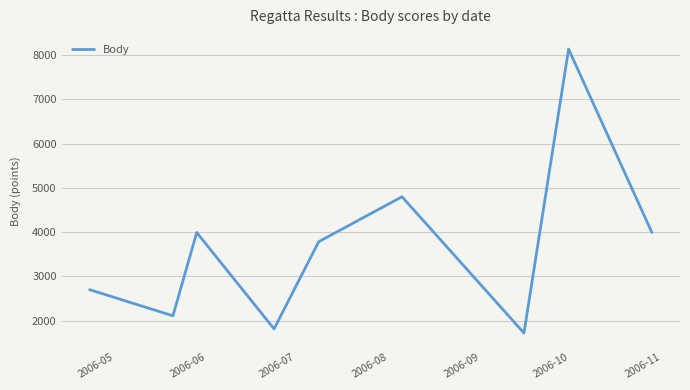

What is the smallest value displayed?

1720